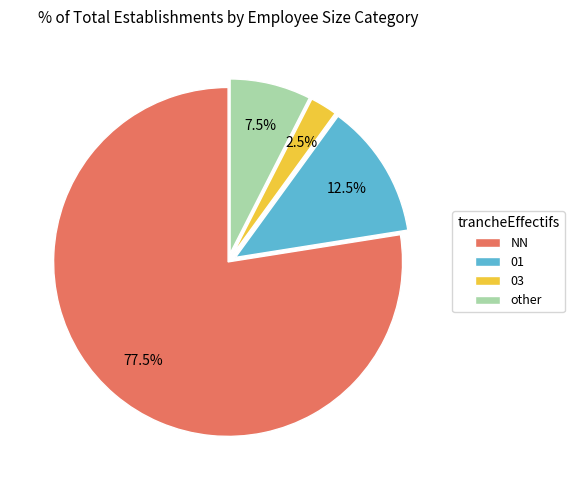

To the nearest percent, what is the average slice percentage?

25%